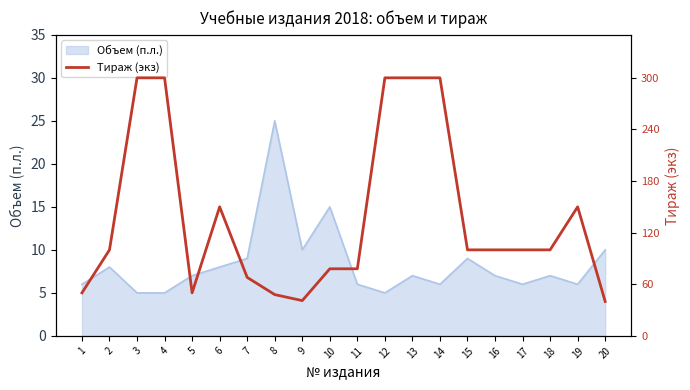

Read the Объем (п.л.) value at 19.

6